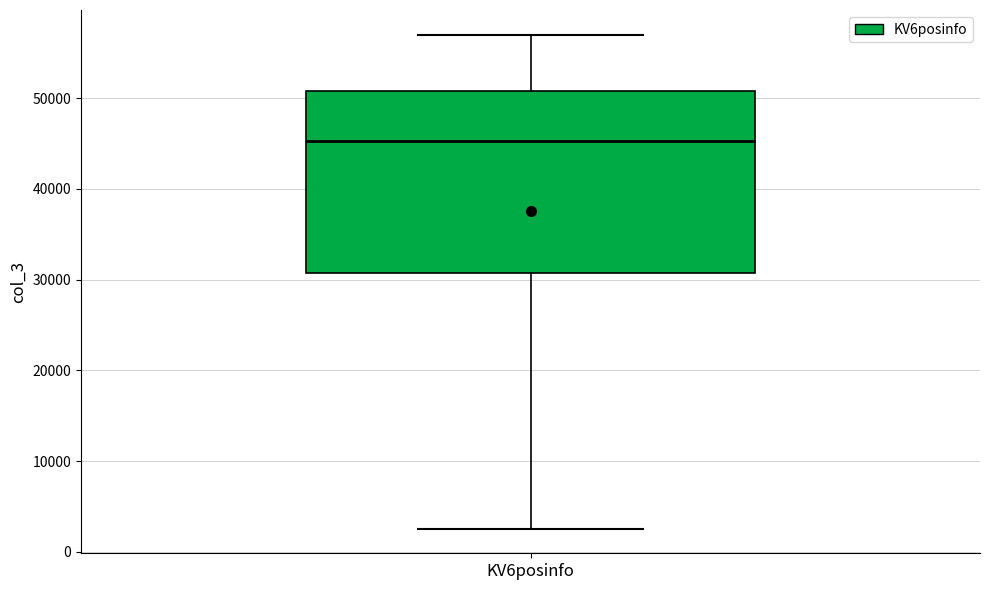

Read this box plot against the y-axis: the position of the median line, the range covered by the box, and the ends of both whiskers. The values are not printed on the chart, so give them approximately, as read against the axis.

median 45000, box 31000 to 51000, whiskers 3000 to 57000